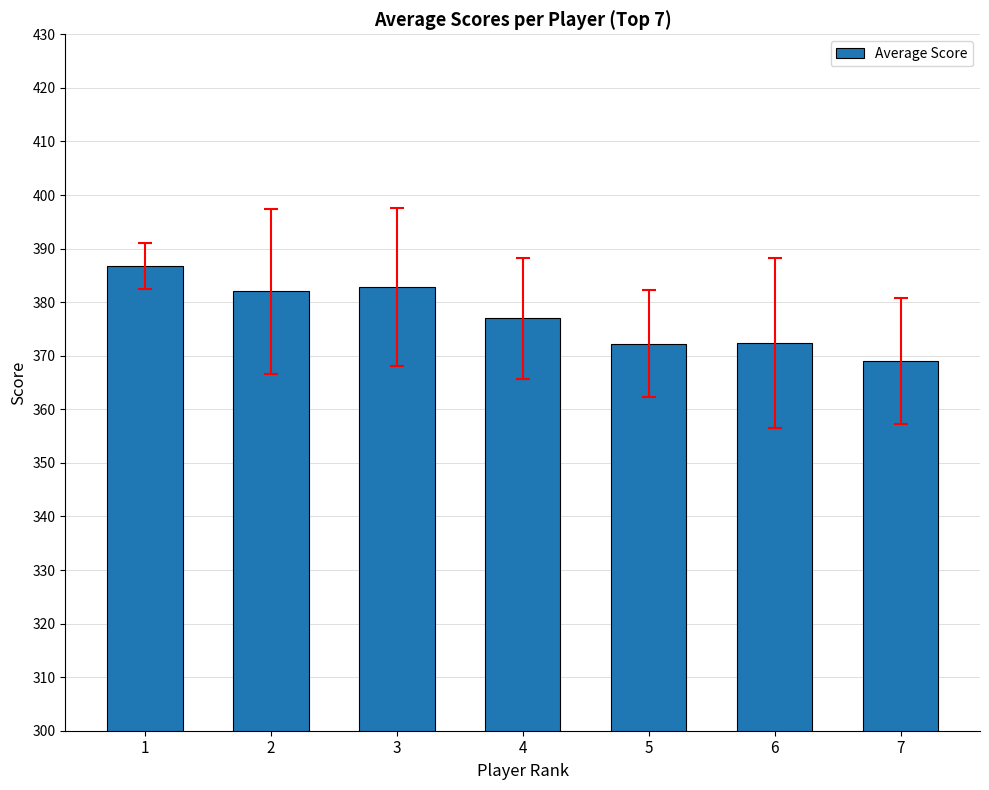

The value at 6 is 372.4. True or false?

True